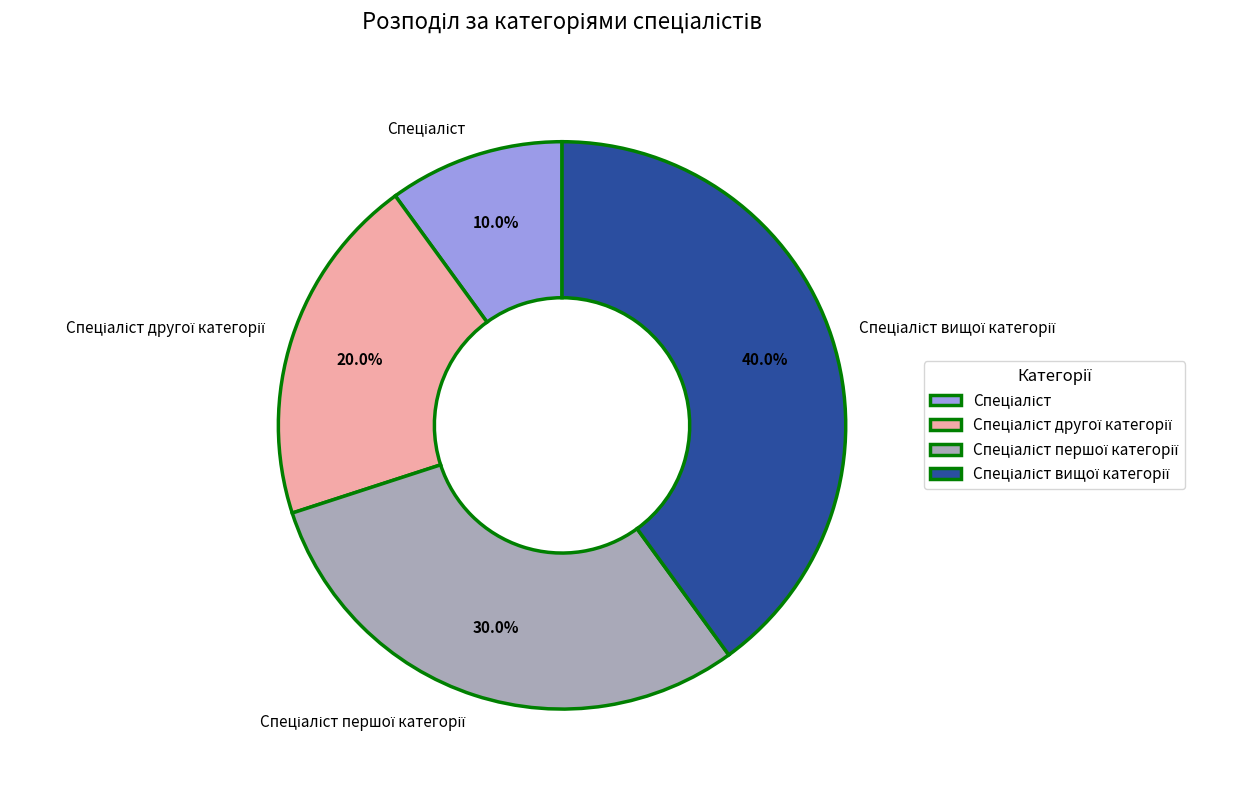

Does any single category account for the majority?

No